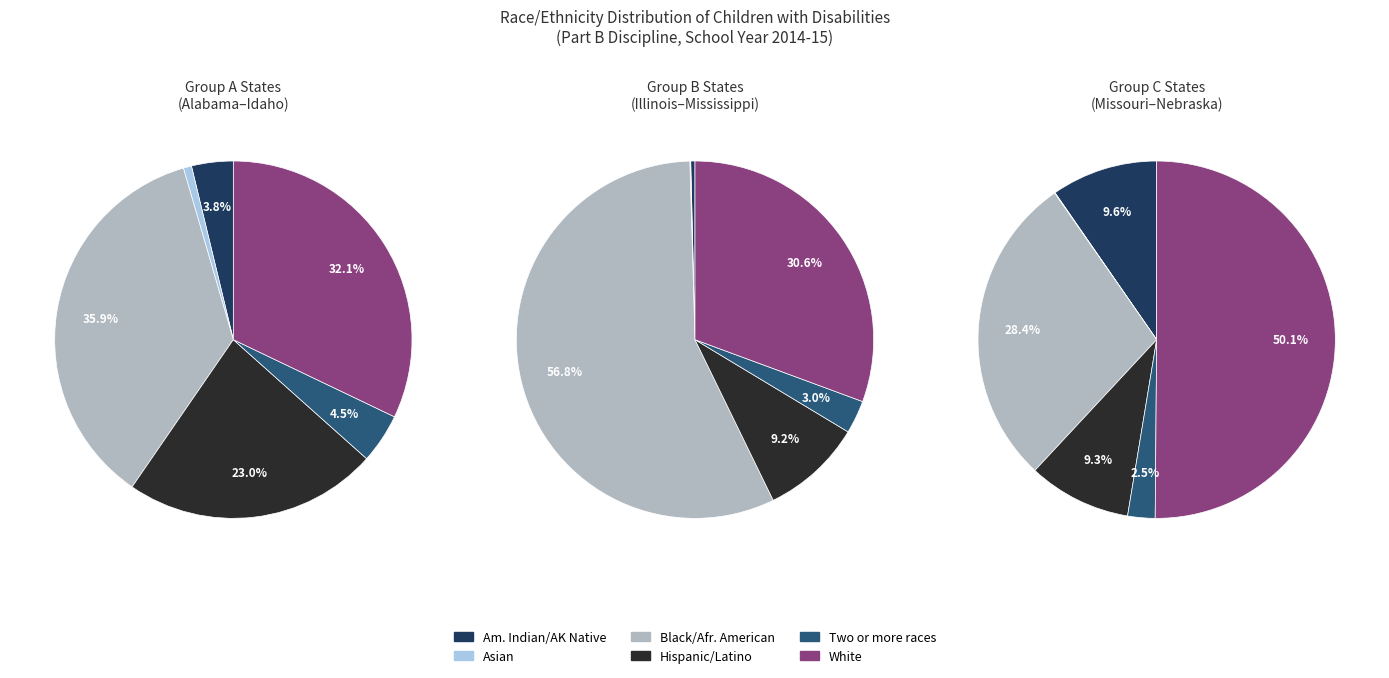

Which series has the largest range (max minus min)?

Black or African American (%)